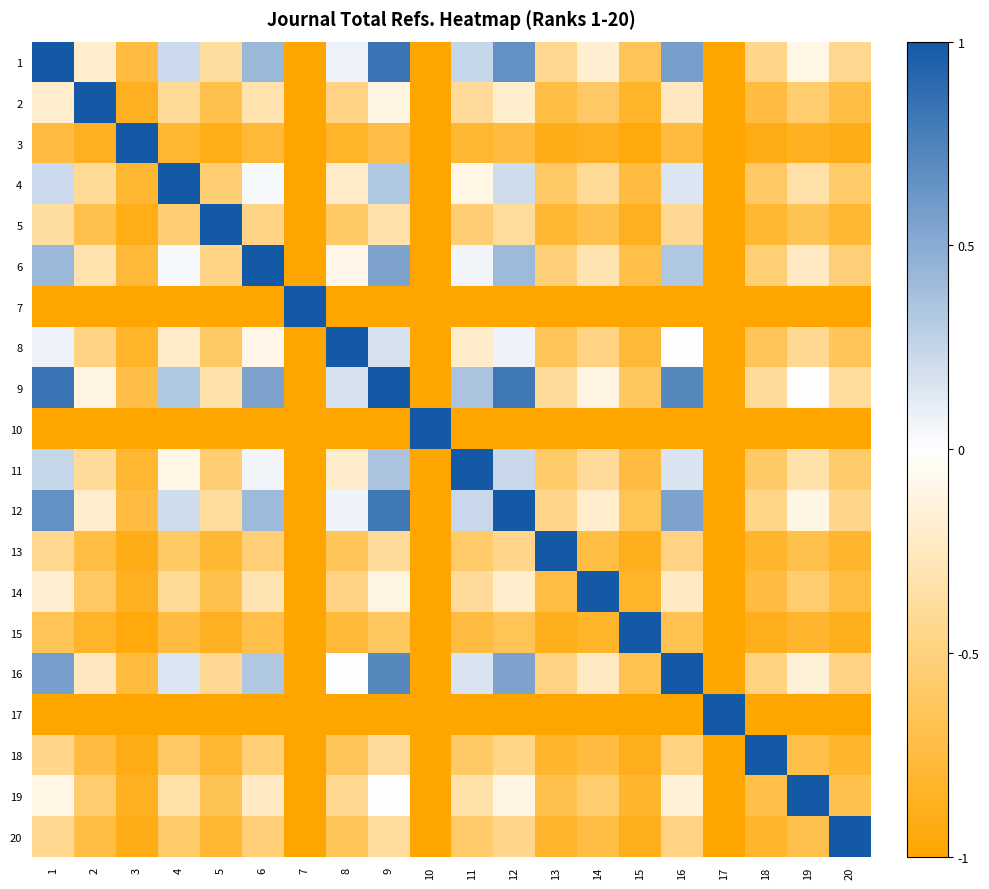

Reading right to left, list all the values displayed in this chart.

1: 20=-0.4	19=-0.1	18=-0.5	17=-1.0	16=0.6	15=-0.7	14=-0.2	13=-0.4	12=0.7	11=0.2	10=-1.0	9=0.8	8=0.1	7=-1.0	6=0.4	5=-0.4	4=0.2	3=-0.7	2=-0.2	1=1.0
2: 20=-0.7	19=-0.6	18=-0.7	17=-1.0	16=-0.2	15=-0.8	14=-0.6	13=-0.7	12=-0.2	11=-0.4	10=-1.0	9=-0.1	8=-0.5	7=-1.0	6=-0.3	5=-0.7	4=-0.4	3=-0.9	2=1.0	1=-0.2
3: 20=-0.9	19=-0.9	18=-0.9	17=-1.0	16=-0.8	15=-0.9	14=-0.9	13=-0.9	12=-0.7	11=-0.8	10=-1.0	9=-0.7	8=-0.8	7=-1.0	6=-0.8	5=-0.9	4=-0.8	3=1.0	2=-0.9	1=-0.7
4: 20=-0.6	19=-0.3	18=-0.6	17=-1.0	16=0.1	15=-0.7	14=-0.4	13=-0.6	12=0.2	11=-0.1	10=-1.0	9=0.3	8=-0.2	7=-1.0	6=0.0	5=-0.5	4=1.0	3=-0.8	2=-0.4	1=0.2
5: 20=-0.8	19=-0.7	18=-0.8	17=-1.0	16=-0.4	15=-0.9	14=-0.7	13=-0.8	12=-0.4	11=-0.5	10=-1.0	9=-0.3	8=-0.6	7=-1.0	6=-0.5	5=1.0	4=-0.5	3=-0.9	2=-0.7	1=-0.4
6: 20=-0.5	19=-0.2	18=-0.5	17=-1.0	16=0.3	15=-0.7	14=-0.3	13=-0.5	12=0.4	11=0.1	10=-1.0	9=0.6	8=-0.1	7=-1.0	6=1.0	5=-0.5	4=0.0	3=-0.8	2=-0.3	1=0.4
7: 20=-1.0	19=-1.0	18=-1.0	17=-1.0	16=-1.0	15=-1.0	14=-1.0	13=-1.0	12=-1.0	11=-1.0	10=-1.0	9=-1.0	8=-1.0	7=1.0	6=-1.0	5=-1.0	4=-1.0	3=-1.0	2=-1.0	1=-1.0
8: 20=-0.6	19=-0.4	18=-0.7	17=-1.0	16=0.0	15=-0.8	14=-0.5	13=-0.6	12=0.1	11=-0.2	10=-1.0	9=0.2	8=1.0	7=-1.0	6=-0.1	5=-0.6	4=-0.2	3=-0.8	2=-0.5	1=0.1
9: 20=-0.4	19=-0.0	18=-0.4	17=-1.0	16=0.7	15=-0.6	14=-0.1	13=-0.4	12=0.8	11=0.4	10=-1.0	9=1.0	8=0.2	7=-1.0	6=0.6	5=-0.3	4=0.3	3=-0.7	2=-0.1	1=0.8
10: 20=-1.0	19=-1.0	18=-1.0	17=-1.0	16=-1.0	15=-1.0	14=-1.0	13=-1.0	12=-1.0	11=-1.0	10=1.0	9=-1.0	8=-1.0	7=-1.0	6=-1.0	5=-1.0	4=-1.0	3=-1.0	2=-1.0	1=-1.0
11: 20=-0.6	19=-0.3	18=-0.6	17=-1.0	16=0.2	15=-0.7	14=-0.4	13=-0.6	12=0.2	11=1.0	10=-1.0	9=0.4	8=-0.2	7=-1.0	6=0.1	5=-0.5	4=-0.1	3=-0.8	2=-0.4	1=0.2
12: 20=-0.4	19=-0.1	18=-0.5	17=-1.0	16=0.6	15=-0.7	14=-0.2	13=-0.5	12=1.0	11=0.2	10=-1.0	9=0.8	8=0.1	7=-1.0	6=0.4	5=-0.4	4=0.2	3=-0.7	2=-0.2	1=0.7
13: 20=-0.8	19=-0.7	18=-0.8	17=-1.0	16=-0.5	15=-0.9	14=-0.7	13=1.0	12=-0.5	11=-0.6	10=-1.0	9=-0.4	8=-0.6	7=-1.0	6=-0.5	5=-0.8	4=-0.6	3=-0.9	2=-0.7	1=-0.4
14: 20=-0.7	19=-0.6	18=-0.7	17=-1.0	16=-0.2	15=-0.8	14=1.0	13=-0.7	12=-0.2	11=-0.4	10=-1.0	9=-0.1	8=-0.5	7=-1.0	6=-0.3	5=-0.7	4=-0.4	3=-0.9	2=-0.6	1=-0.2
15: 20=-0.9	19=-0.8	18=-0.9	17=-1.0	16=-0.7	15=1.0	14=-0.8	13=-0.9	12=-0.7	11=-0.7	10=-1.0	9=-0.6	8=-0.8	7=-1.0	6=-0.7	5=-0.9	4=-0.7	3=-0.9	2=-0.8	1=-0.7
16: 20=-0.5	19=-0.2	18=-0.5	17=-1.0	16=1.0	15=-0.7	14=-0.2	13=-0.5	12=0.6	11=0.2	10=-1.0	9=0.7	8=0.0	7=-1.0	6=0.3	5=-0.4	4=0.1	3=-0.8	2=-0.2	1=0.6
17: 20=-1.0	19=-1.0	18=-1.0	17=1.0	16=-1.0	15=-1.0	14=-1.0	13=-1.0	12=-1.0	11=-1.0	10=-1.0	9=-1.0	8=-1.0	7=-1.0	6=-1.0	5=-1.0	4=-1.0	3=-1.0	2=-1.0	1=-1.0
18: 20=-0.8	19=-0.7	18=1.0	17=-1.0	16=-0.5	15=-0.9	14=-0.7	13=-0.8	12=-0.5	11=-0.6	10=-1.0	9=-0.4	8=-0.7	7=-1.0	6=-0.5	5=-0.8	4=-0.6	3=-0.9	2=-0.7	1=-0.5
19: 20=-0.7	19=1.0	18=-0.7	17=-1.0	16=-0.2	15=-0.8	14=-0.6	13=-0.7	12=-0.1	11=-0.3	10=-1.0	9=-0.0	8=-0.4	7=-1.0	6=-0.2	5=-0.7	4=-0.3	3=-0.9	2=-0.6	1=-0.1
20: 20=1.0	19=-0.7	18=-0.8	17=-1.0	16=-0.5	15=-0.9	14=-0.7	13=-0.8	12=-0.4	11=-0.6	10=-1.0	9=-0.4	8=-0.6	7=-1.0	6=-0.5	5=-0.8	4=-0.6	3=-0.9	2=-0.7	1=-0.4